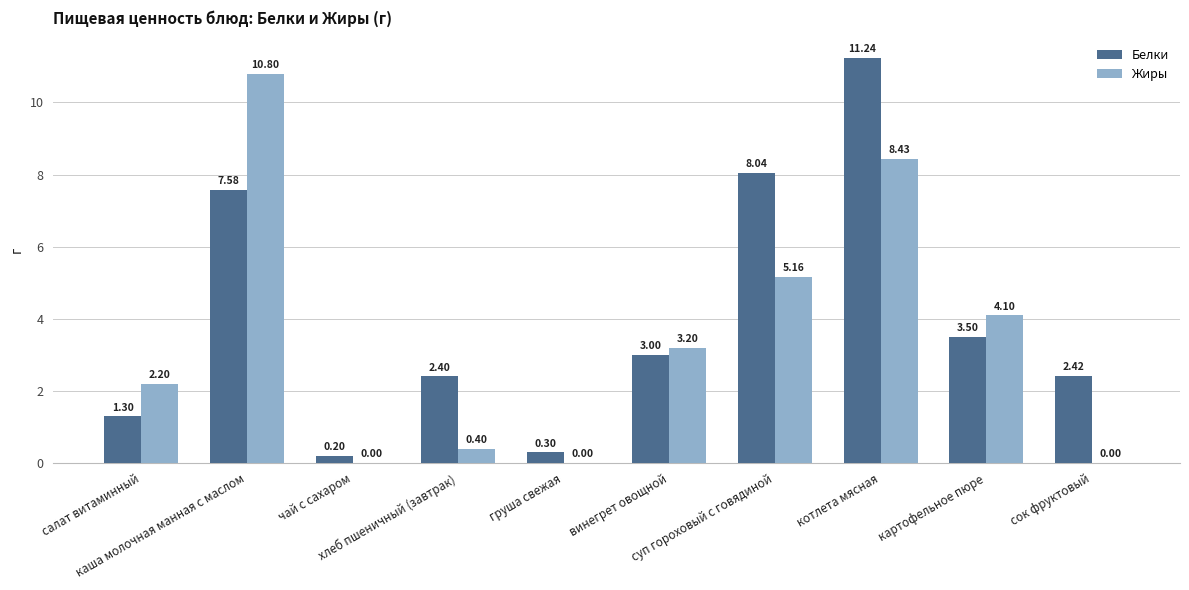

Which series has the largest total across all categories?

Белки